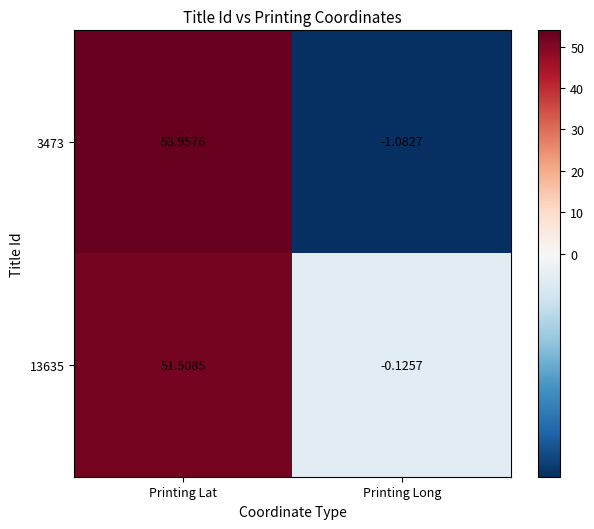

At which label is 13635 closest to 25?

Printing Long